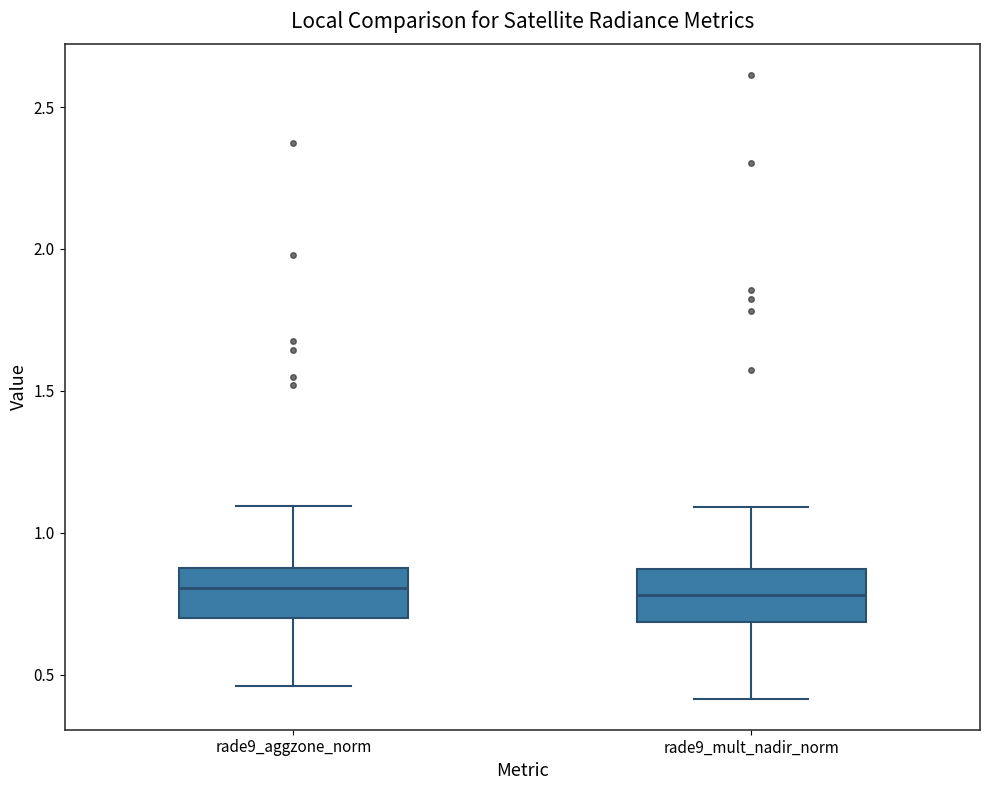

Reading left to right, read every box against the y-axis: the position of its median line, the range the box covers, and the ends of its whiskers. The values are not printed on the chart, so give them approximately, as read against the axis.

rade9_aggzone_norm: median 0.80, box 0.70 to 0.90, whiskers 0.45 to 1.10
rade9_mult_nadir_norm: median 0.80, box 0.70 to 0.85, whiskers 0.40 to 1.10